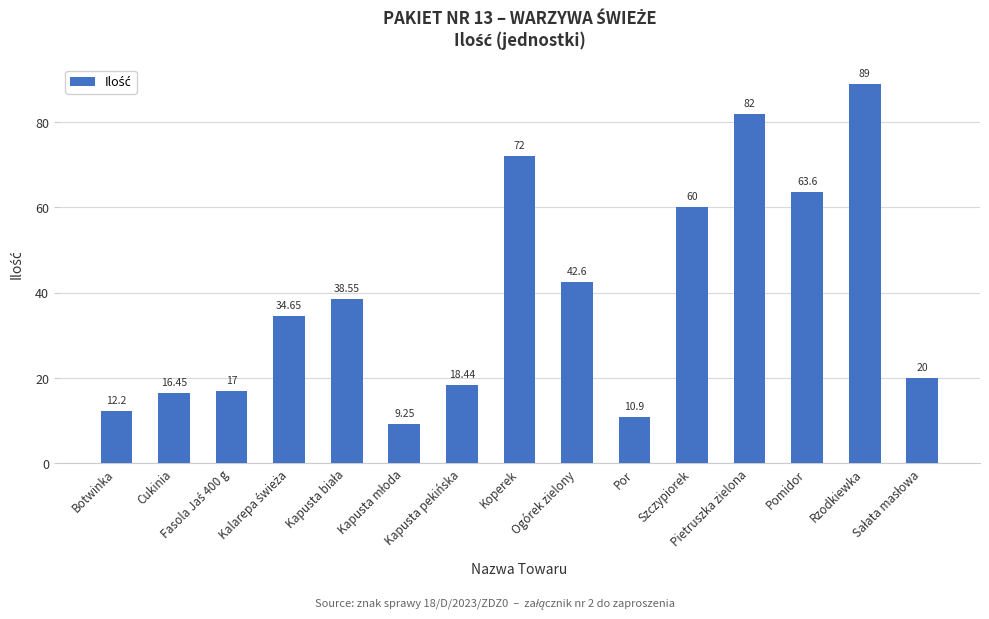

Which label corresponds to the largest value in the chart?

Rzodkiewka